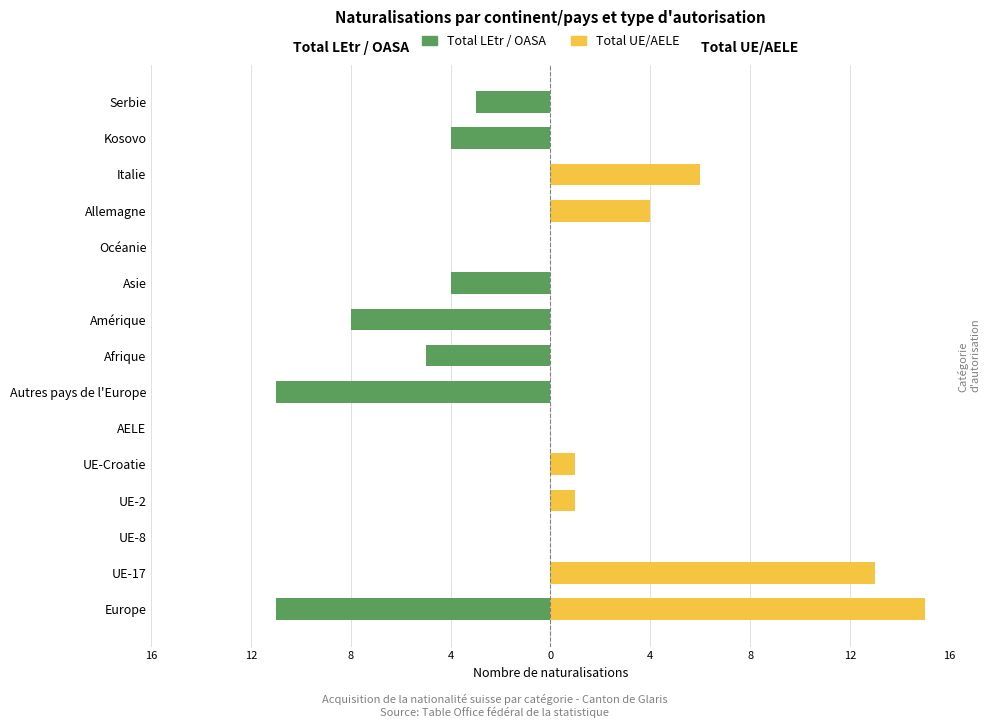

What is the total value across all series at 12?

13